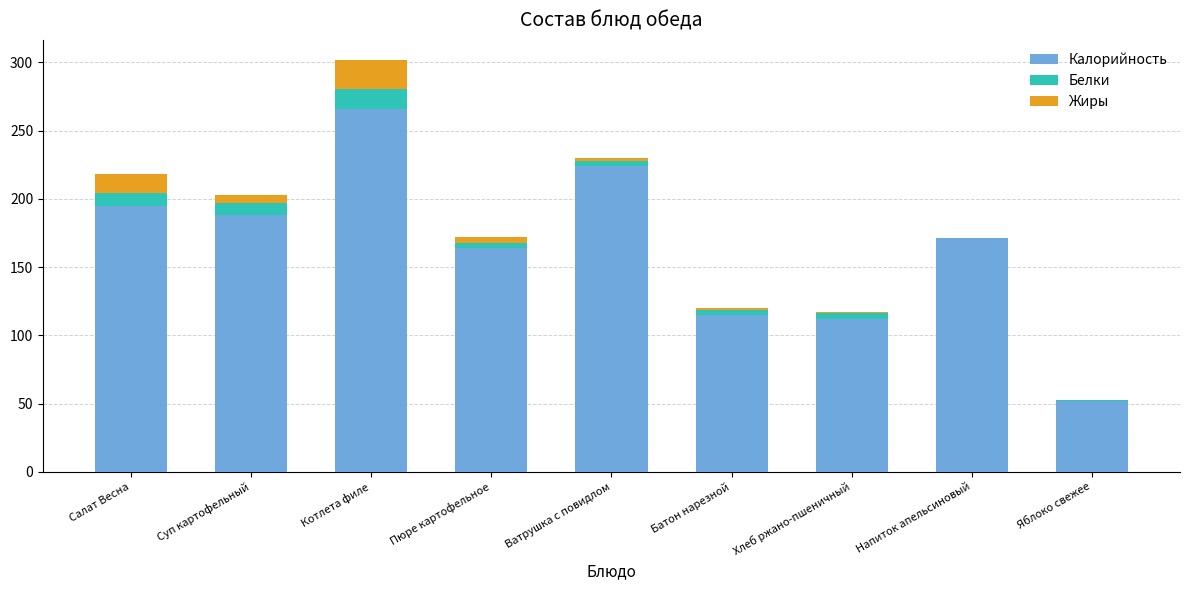

The Калорийность series shows 195.0 at Салат Весна. True or false?

True